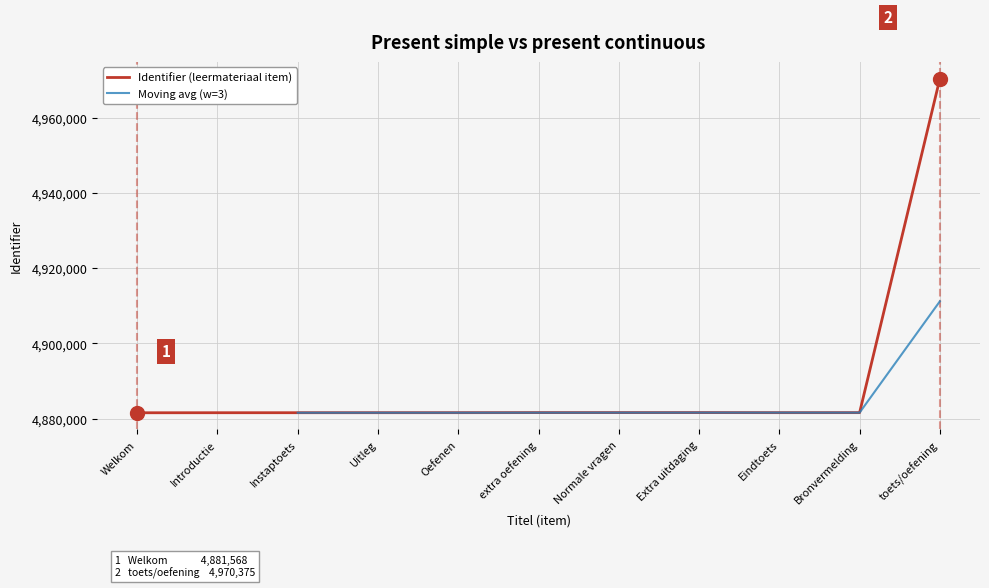

What value does the data have at Introductie?

4881580